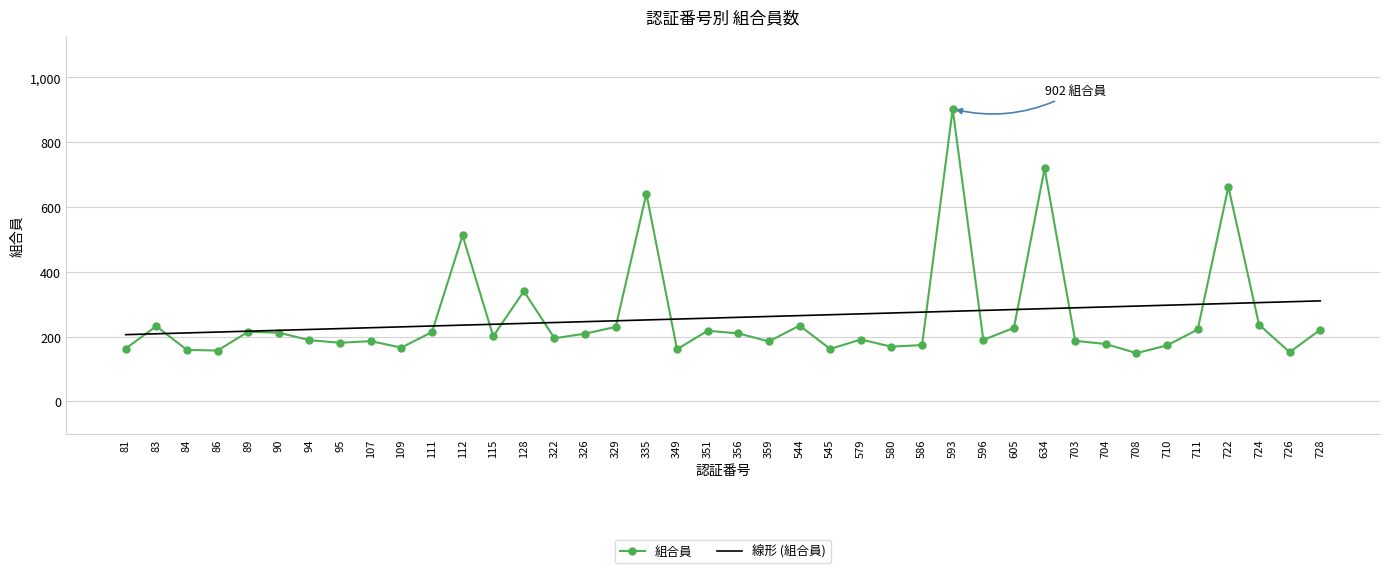

Which series has the widest spread of values?

組合員